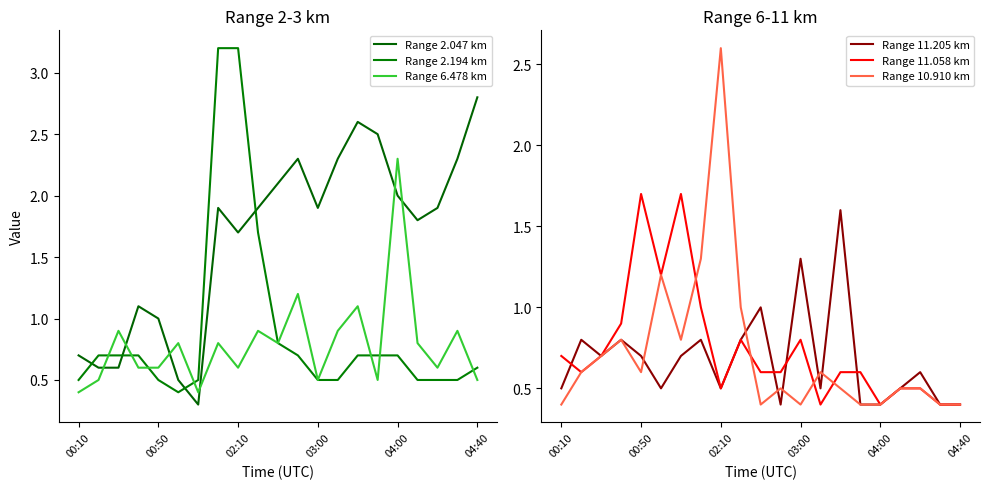

Count the number of data series in this chart.

6